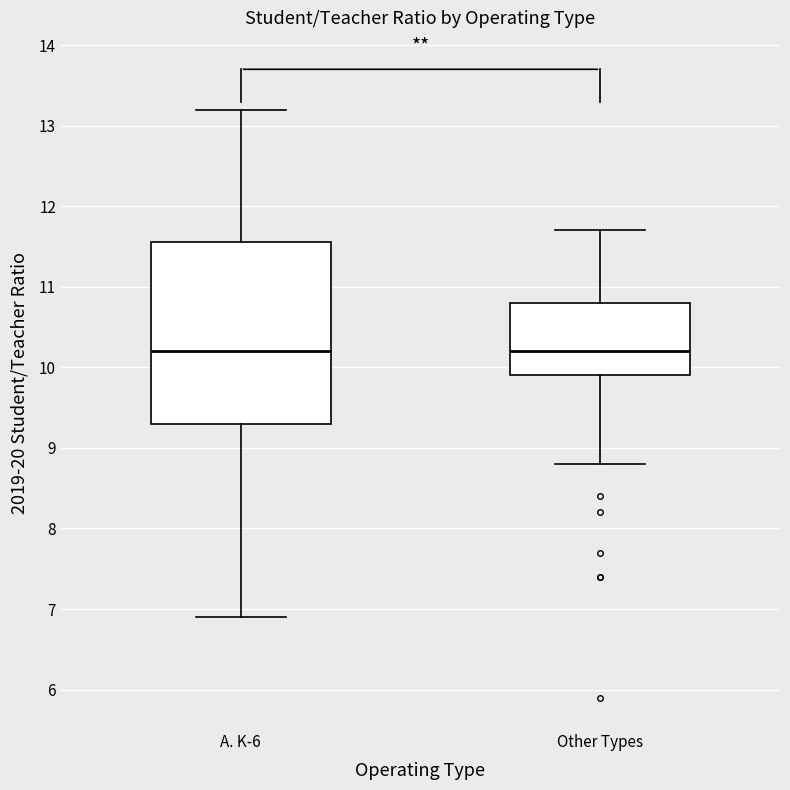

Reading left to right, read every box against the y-axis: the position of its median line, the range the box covers, and the ends of its whiskers. The values are not printed on the chart, so give them approximately, as read against the axis.

A. K-6: median 10.2, box 9.3 to 11.6, whiskers 6.9 to 13.2
Other Types: median 10.2, box 9.9 to 10.8, whiskers 8.8 to 11.7